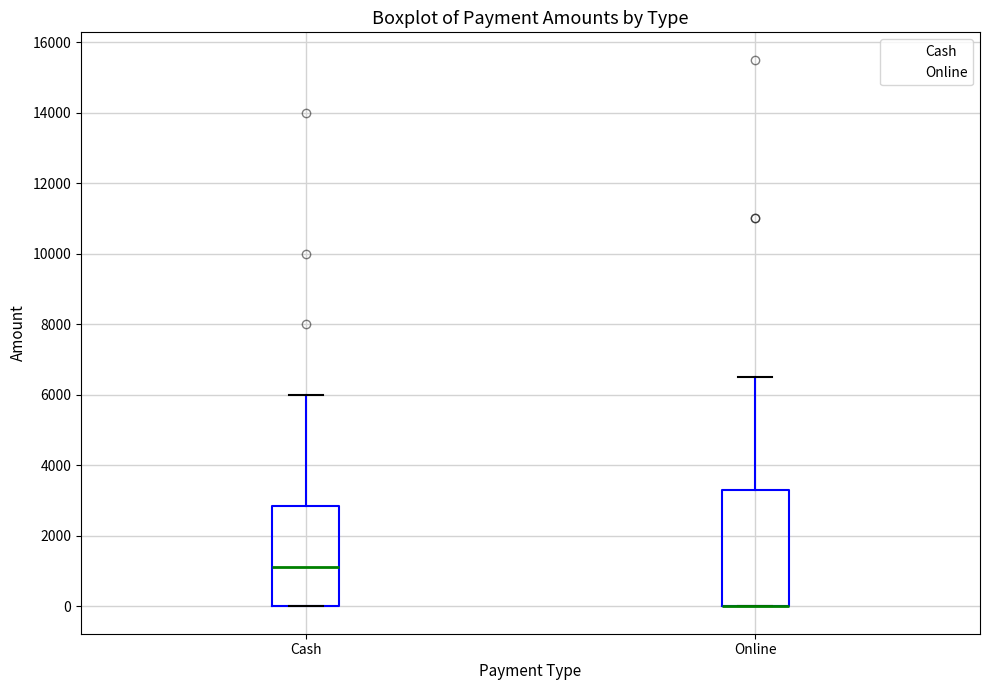

Where is the lower edge of the box for Cash on the y-axis? The values are not printed on the chart, so give them approximately, as read against the axis.

0